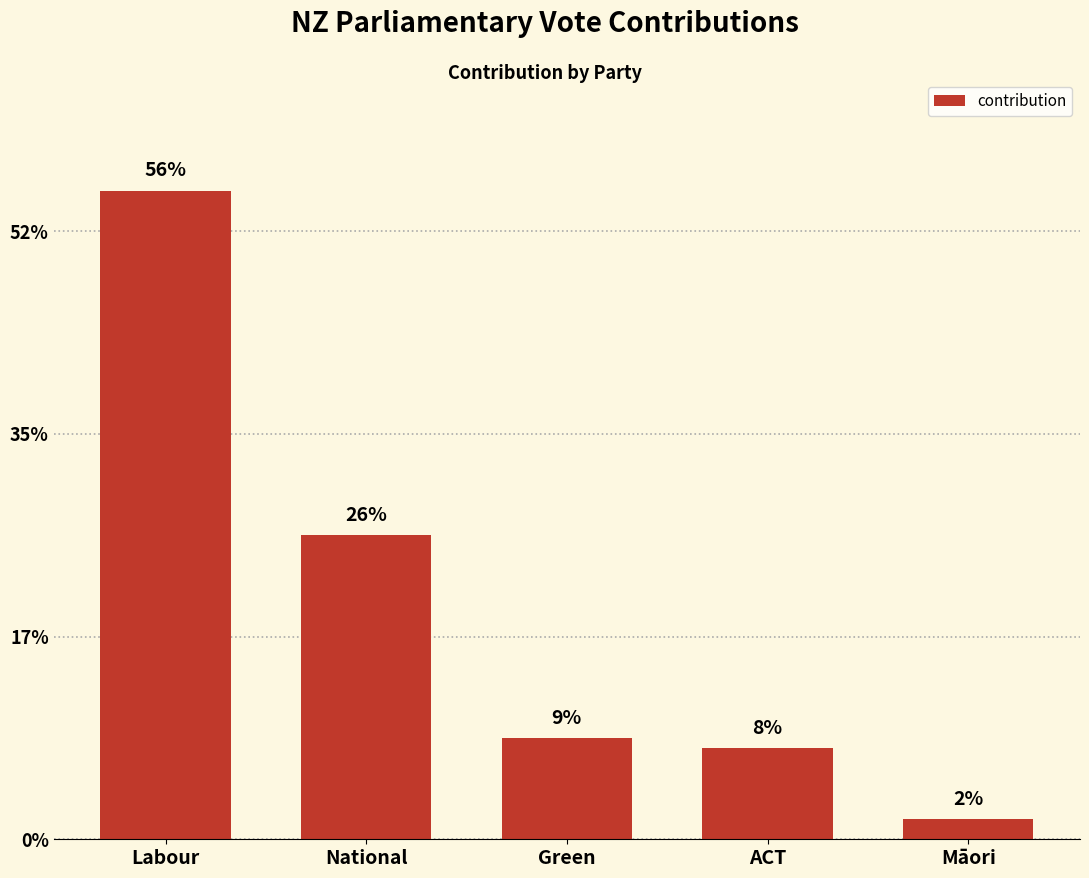

Does the chart contain any negative values?

No